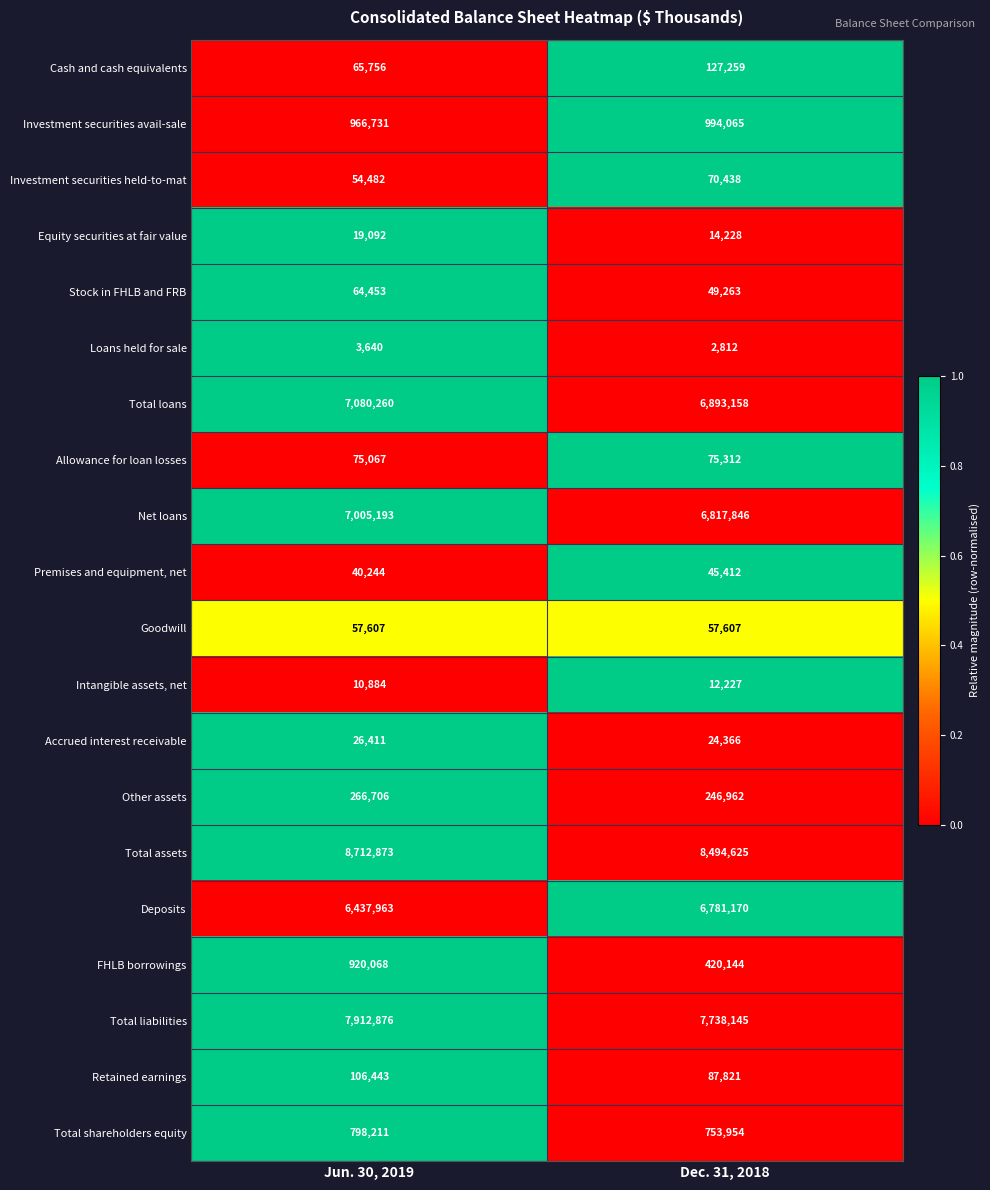

Which series has the largest total across all categories?

Total assets